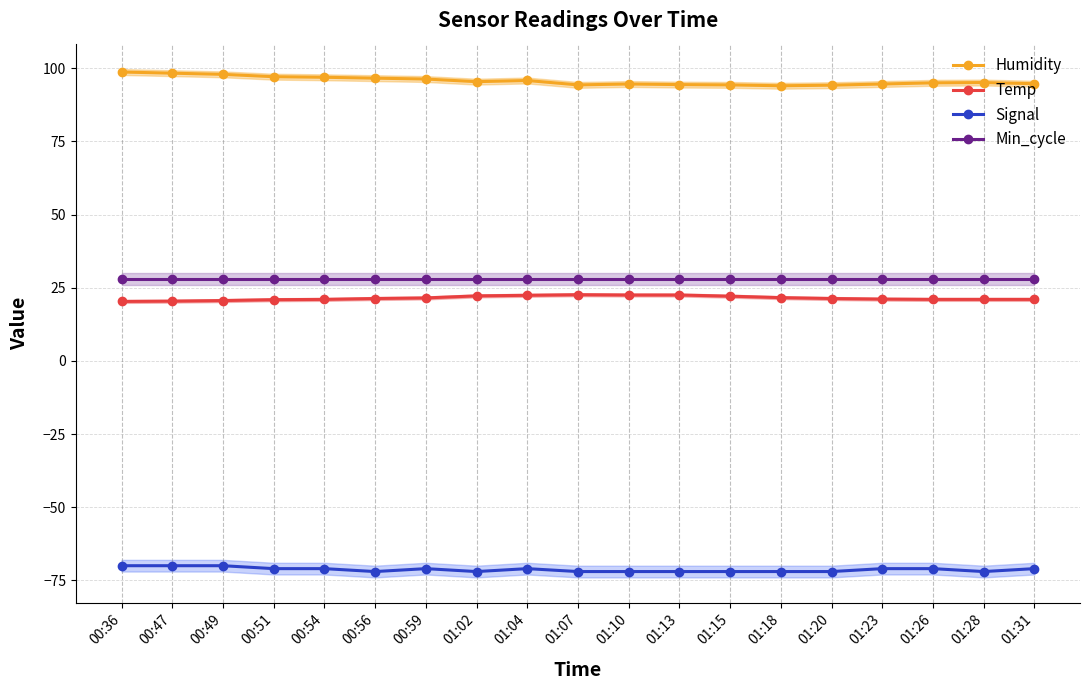

What is the spread (max minus min) of values at 00:59?

167.3